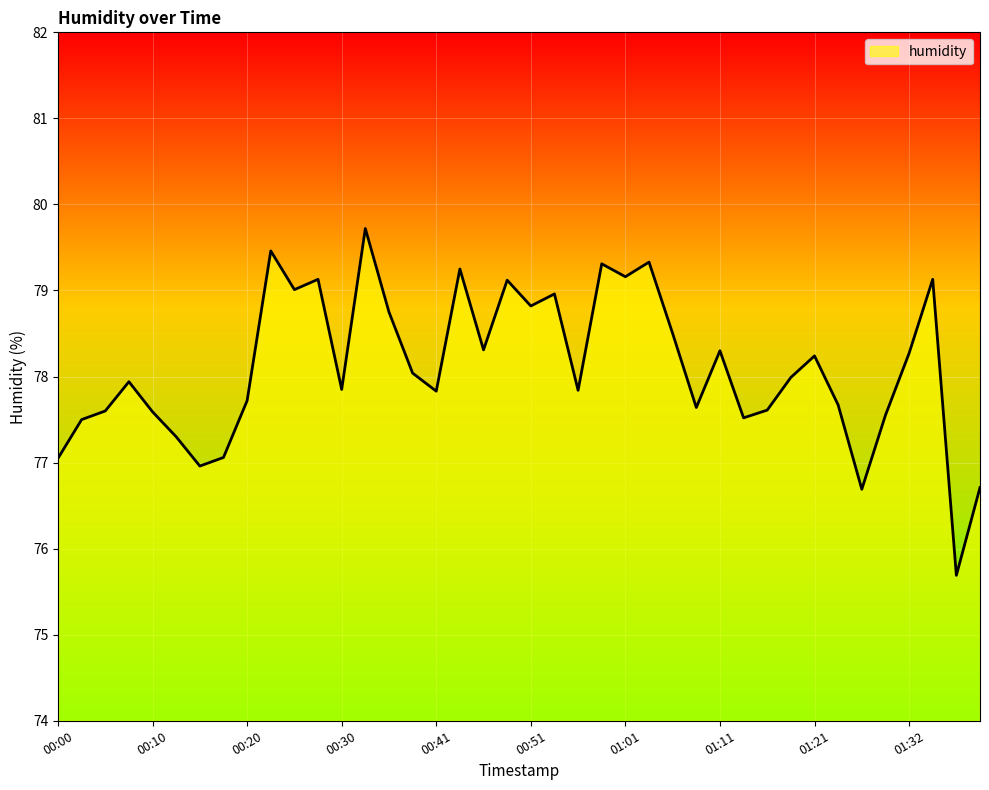

What is the greatest value displayed?

79.7